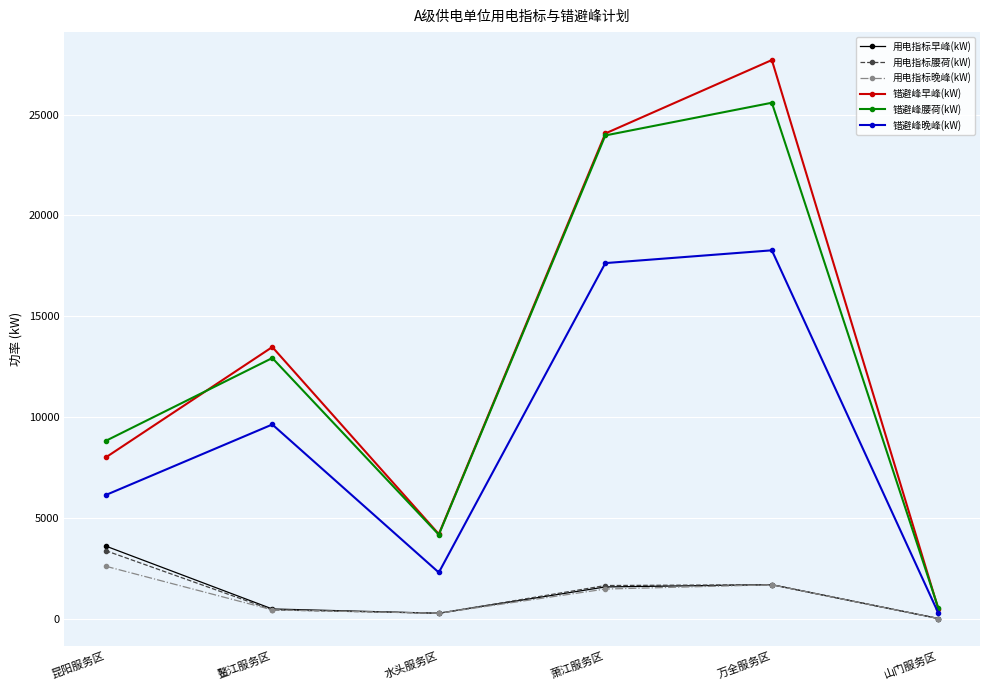

At which label does 用电指标晚峰(kW) first exceed 1489?

昆阳服务区